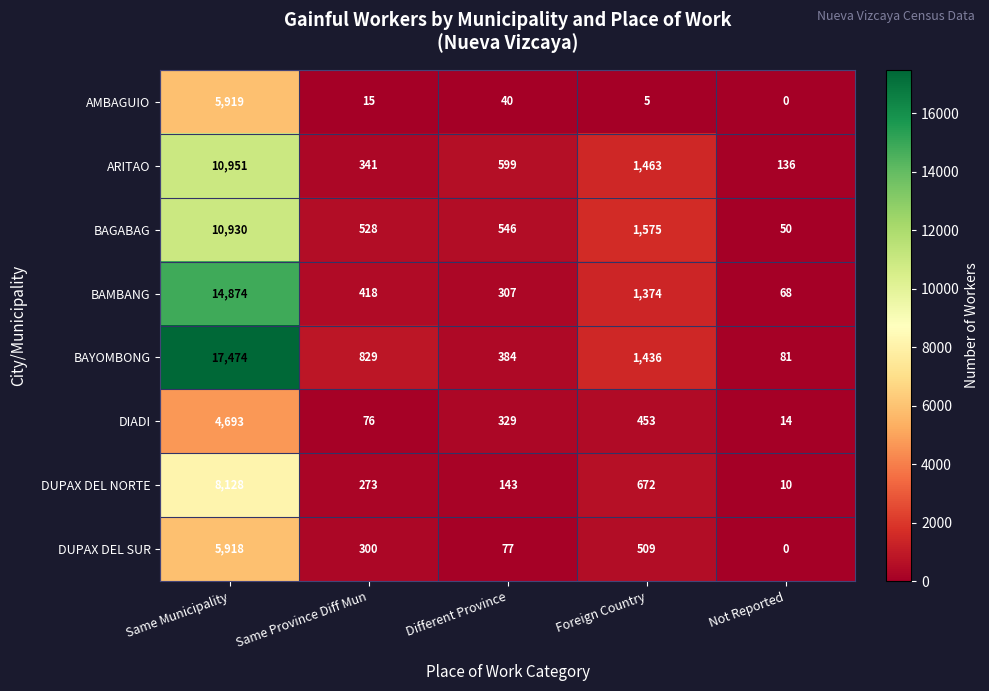

List the series in order of their peak value, lowest first.

DIADI, DUPAX DEL SUR, AMBAGUIO, DUPAX DEL NORTE, BAGABAG, ARITAO, BAMBANG, BAYOMBONG